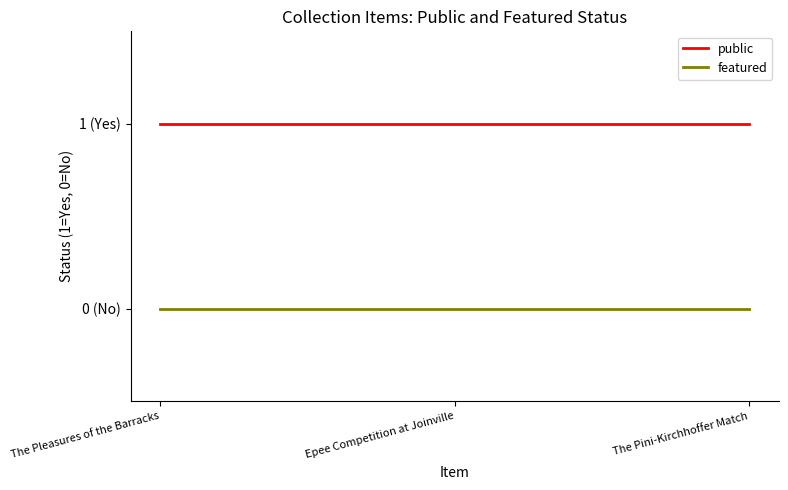

Reading left to right, what are all the values shown in this chart?

public: 1	1	1
featured: 0	0	0